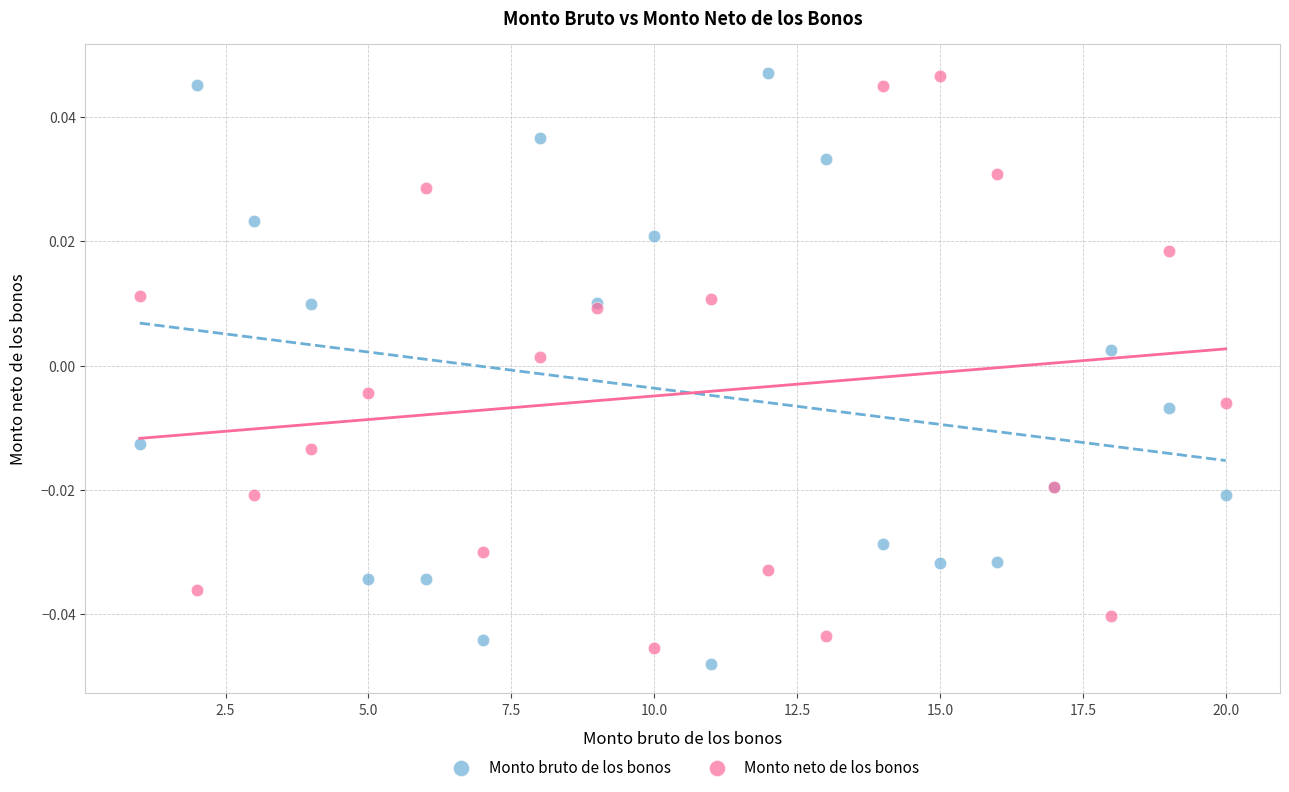

What is the X range (max minus min) for the scatter plot?

19.0